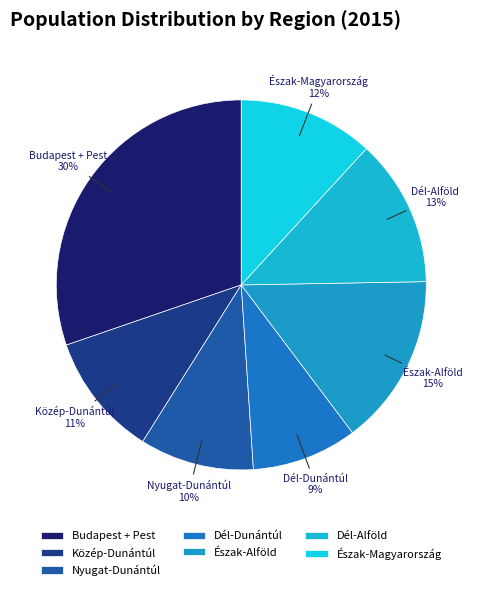

Combined, do Nyugat-Dunántúl and Észak-Alföld account for over 50%?

No